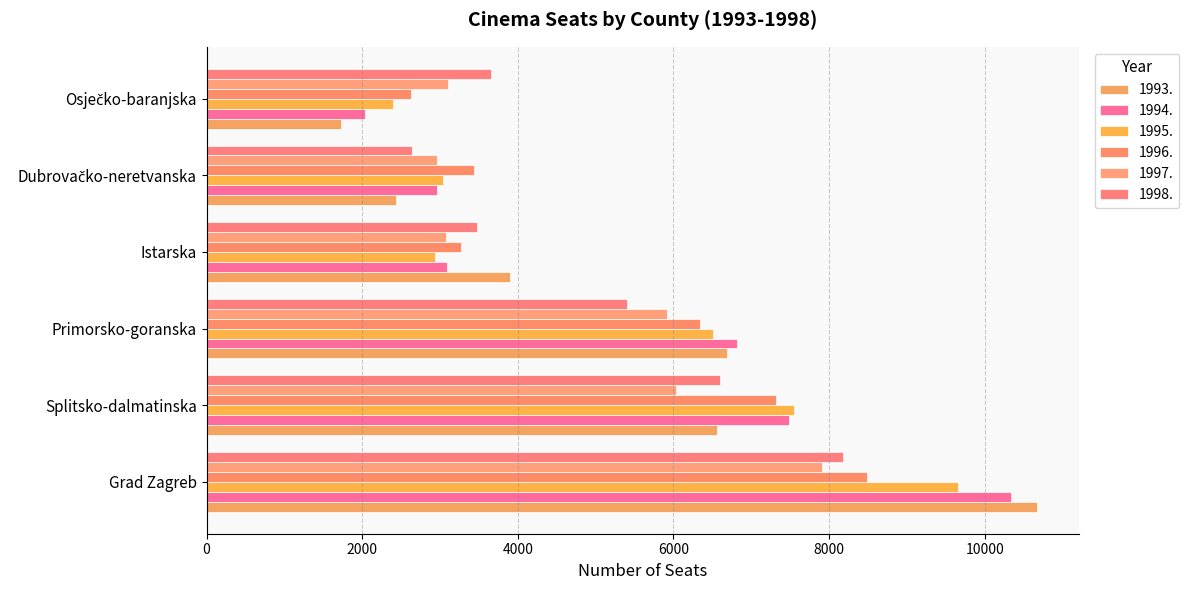

How many series are shown in this chart?

6